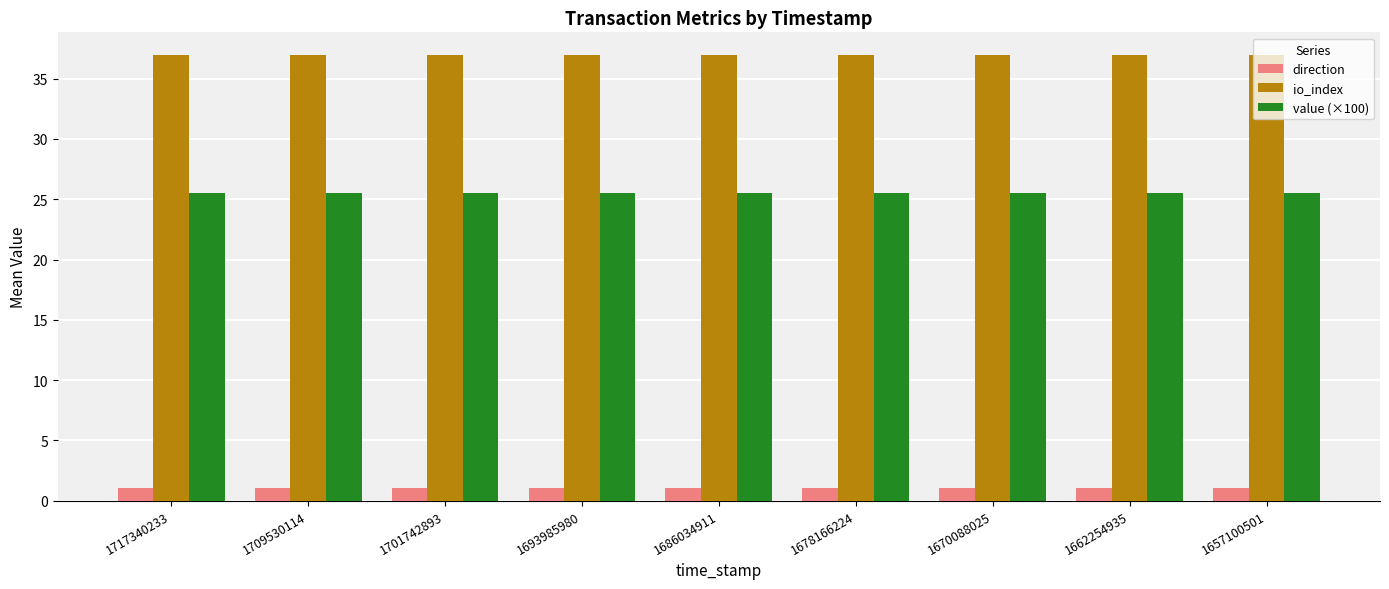

What are all the series names shown in the legend?

direction, io_index, value (×100)